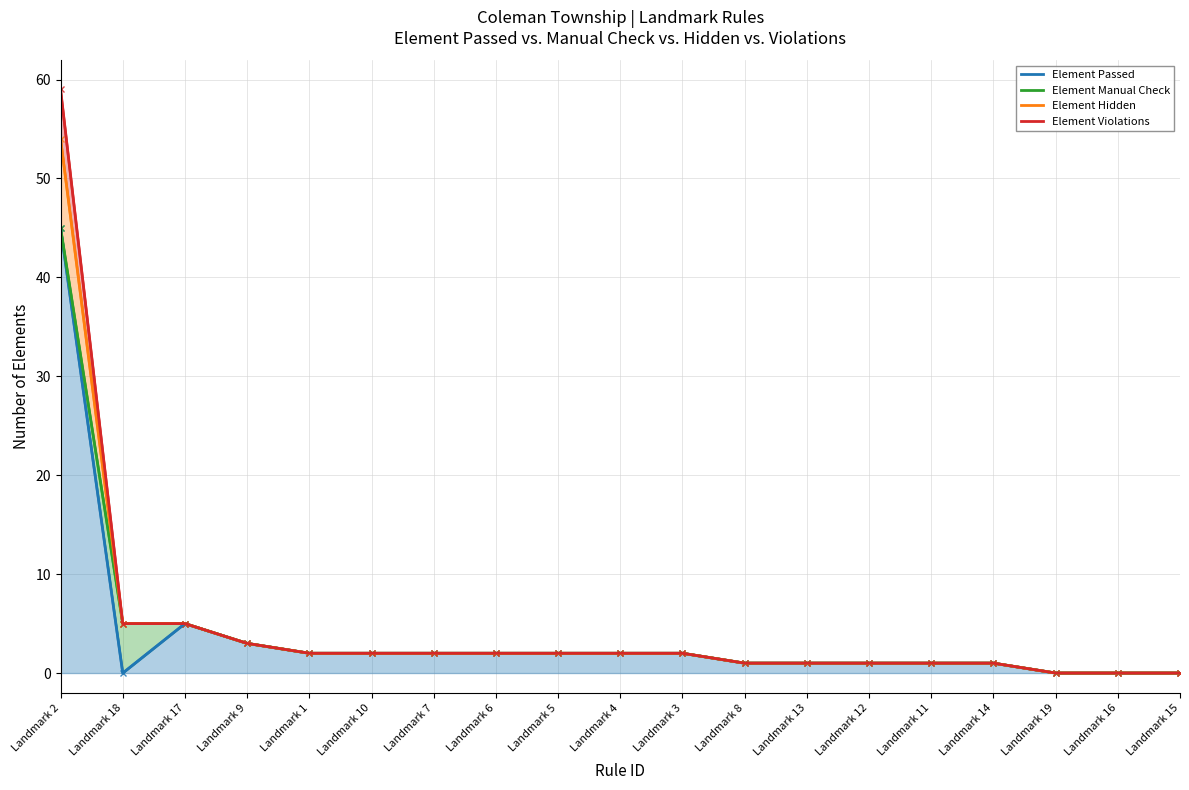

Between Landmark 2 and Landmark 15, which series saw the biggest shift?

Element Violations